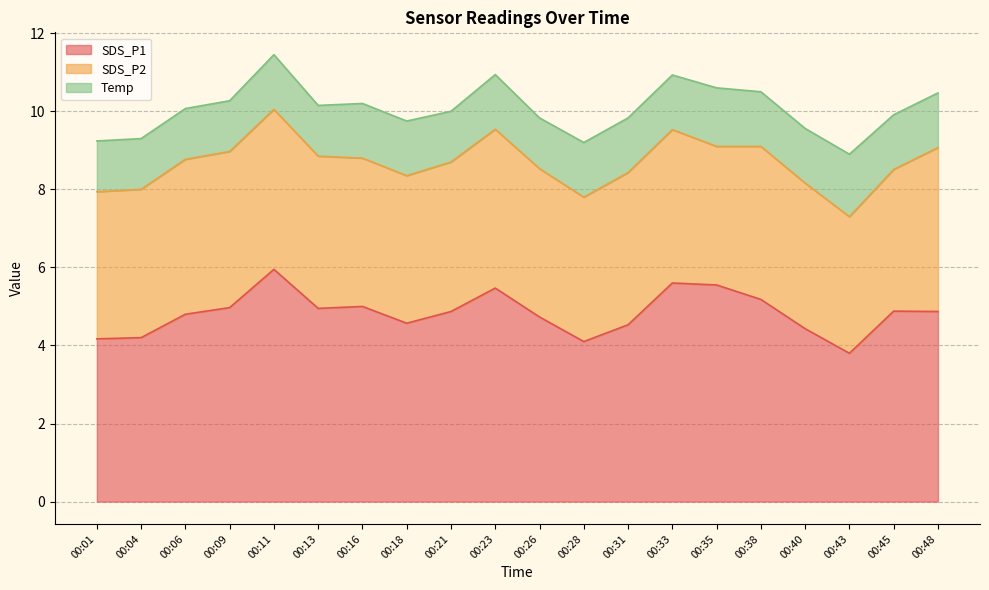

How many data points does each series have?

20